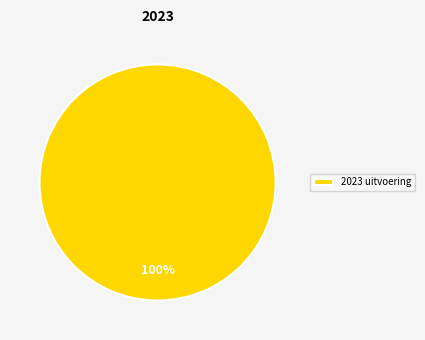

To the nearest percent, what portion does 2023 uitvoering represent?

100%